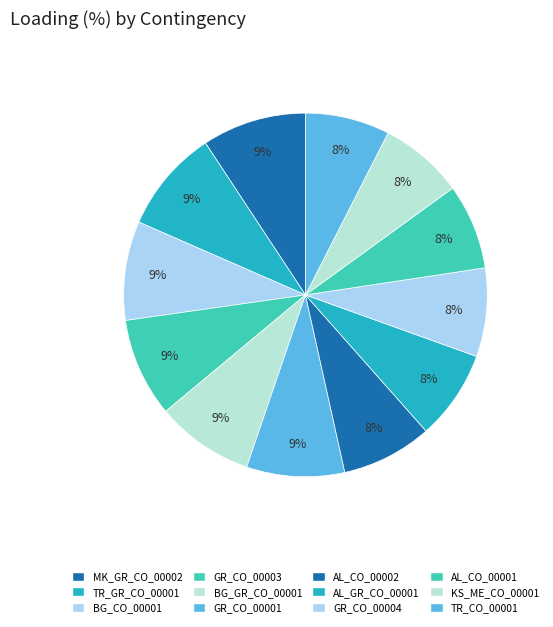

Does any single category account for the majority?

No